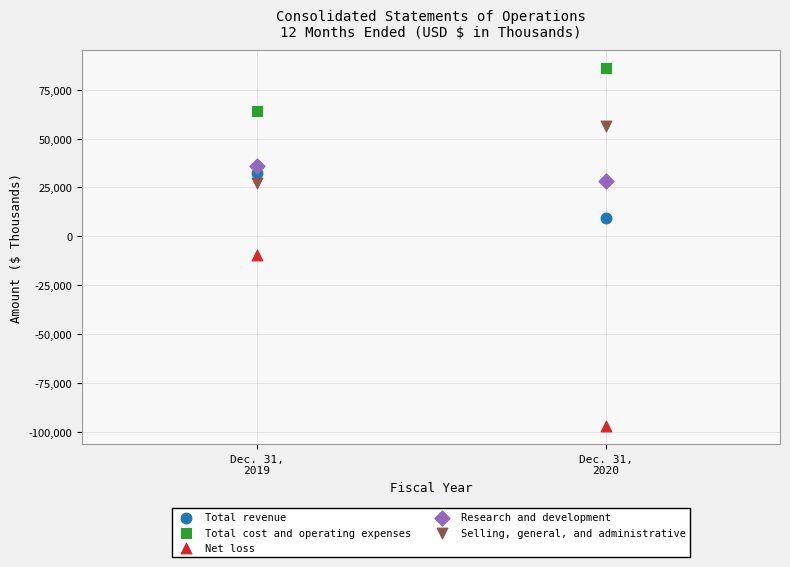

Across all data points, what is the range of Y values (max minus min)?

183051